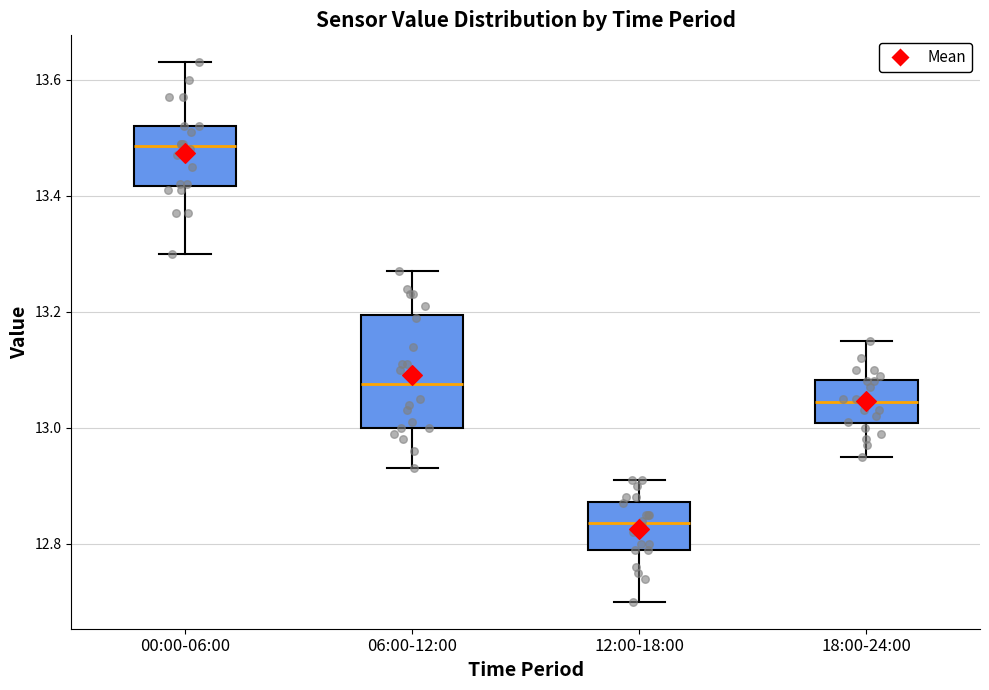

Which box has the highest median line?

00:00-06:00